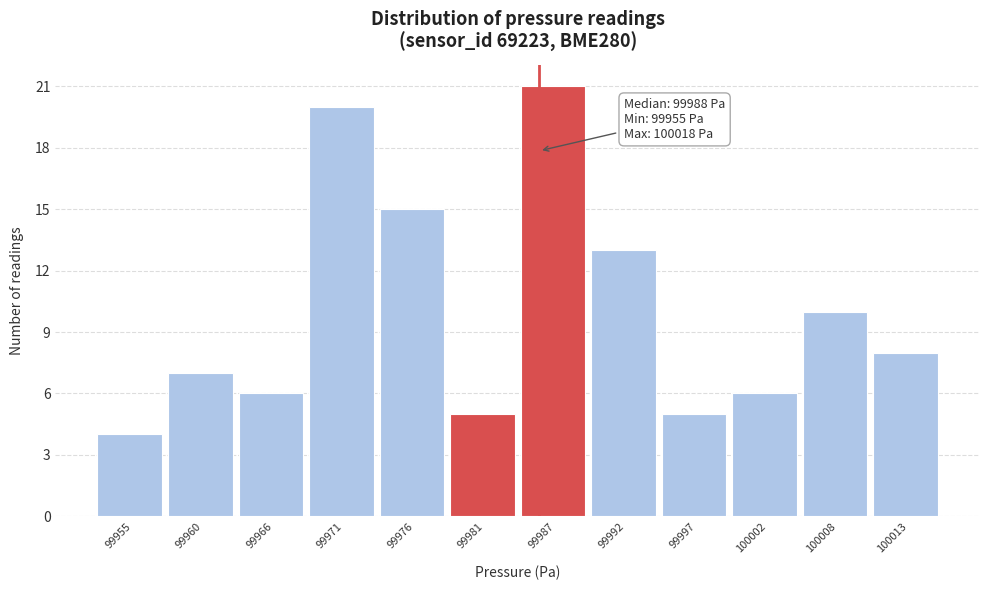

Reading right to left, extract all data points from this chart.

8	10	6	5	13	21	5	15	20	6	7	4